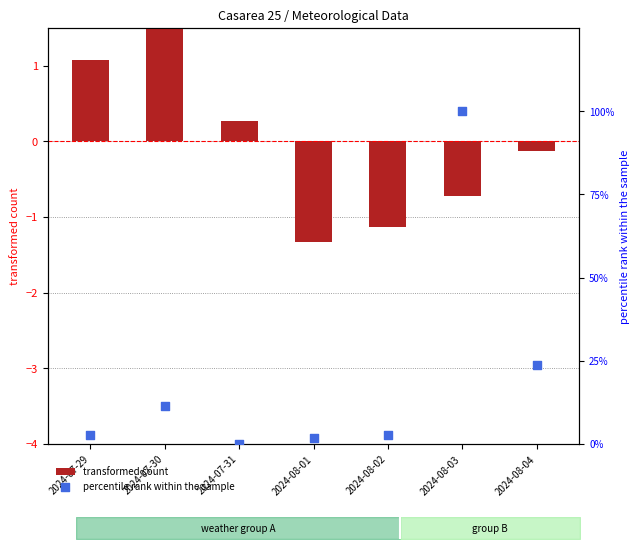

What are all the series names shown in the legend?

transformed count, percentile rank within the sample